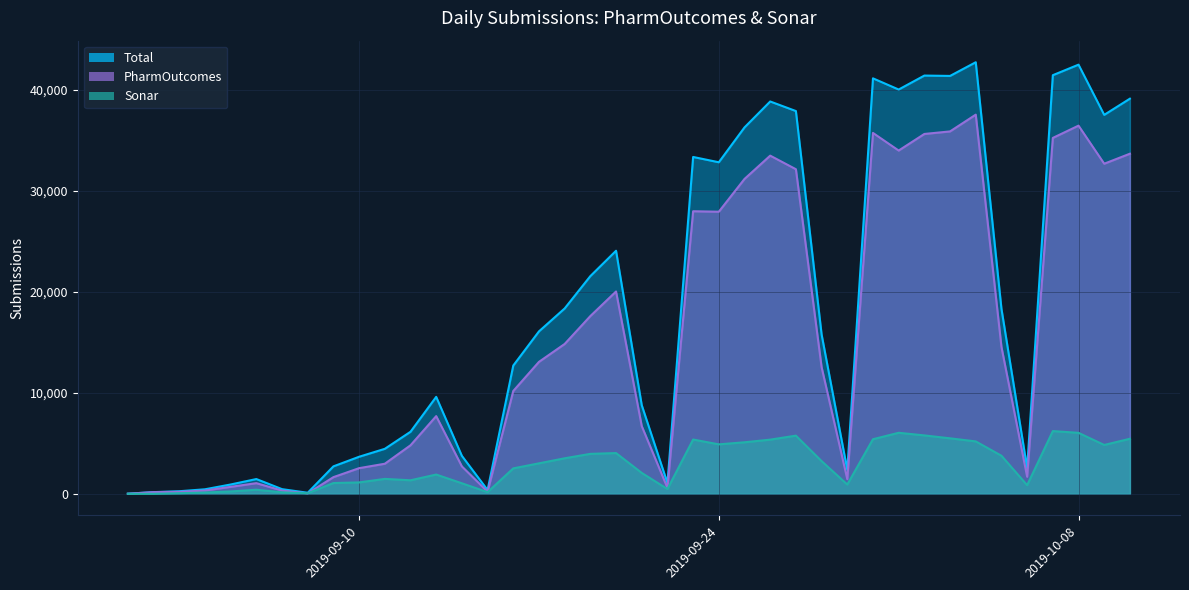

What is the sum of all Sonar values?

114406